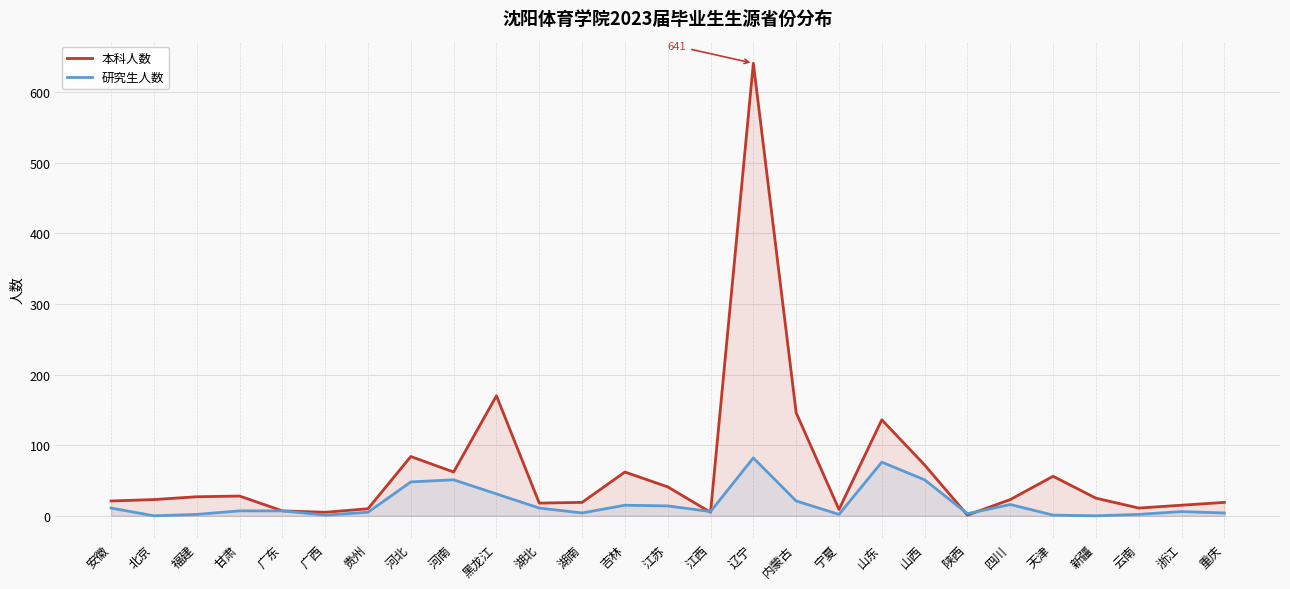

What is the difference between the second highest and second lowest values in the 研究生人数 series?

76